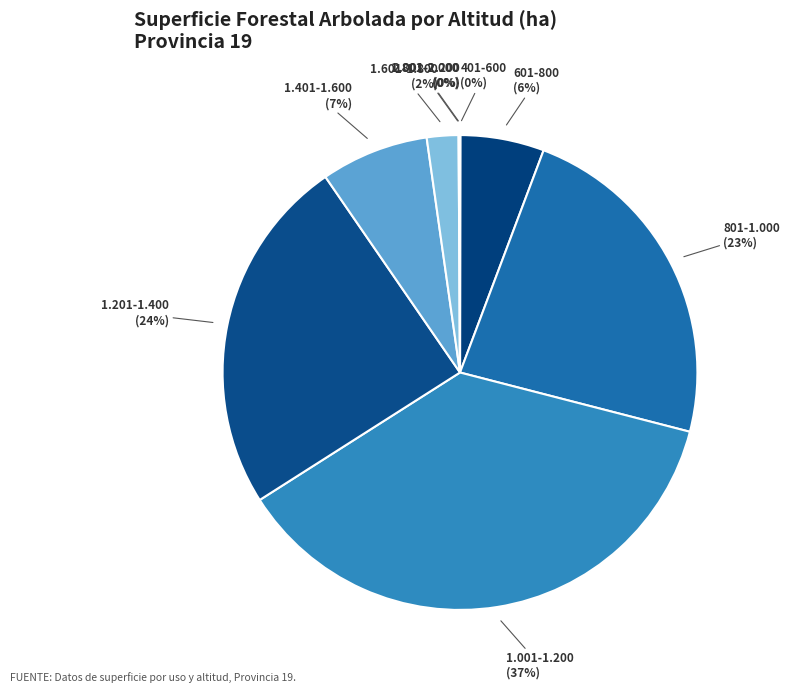

Which slice is the largest?

1.001-1.200